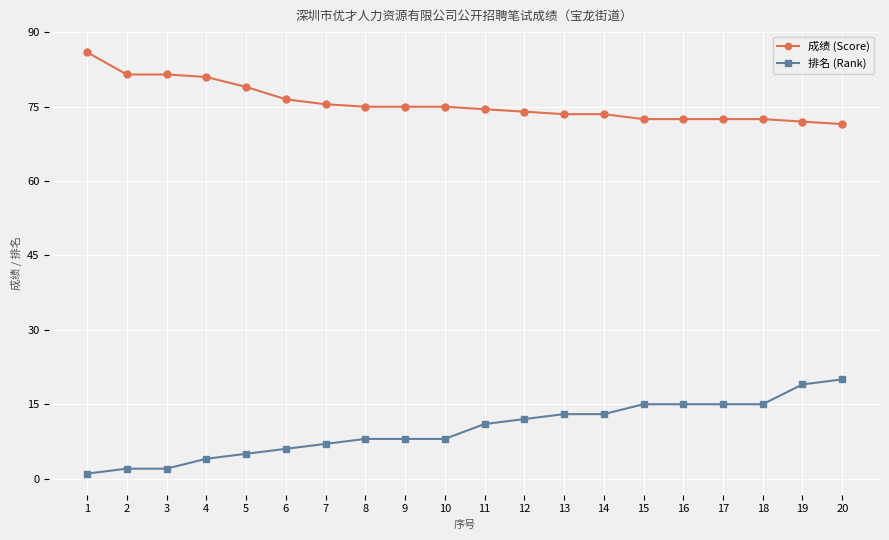

How many data points in 排名 (Rank) are less than 11?

10